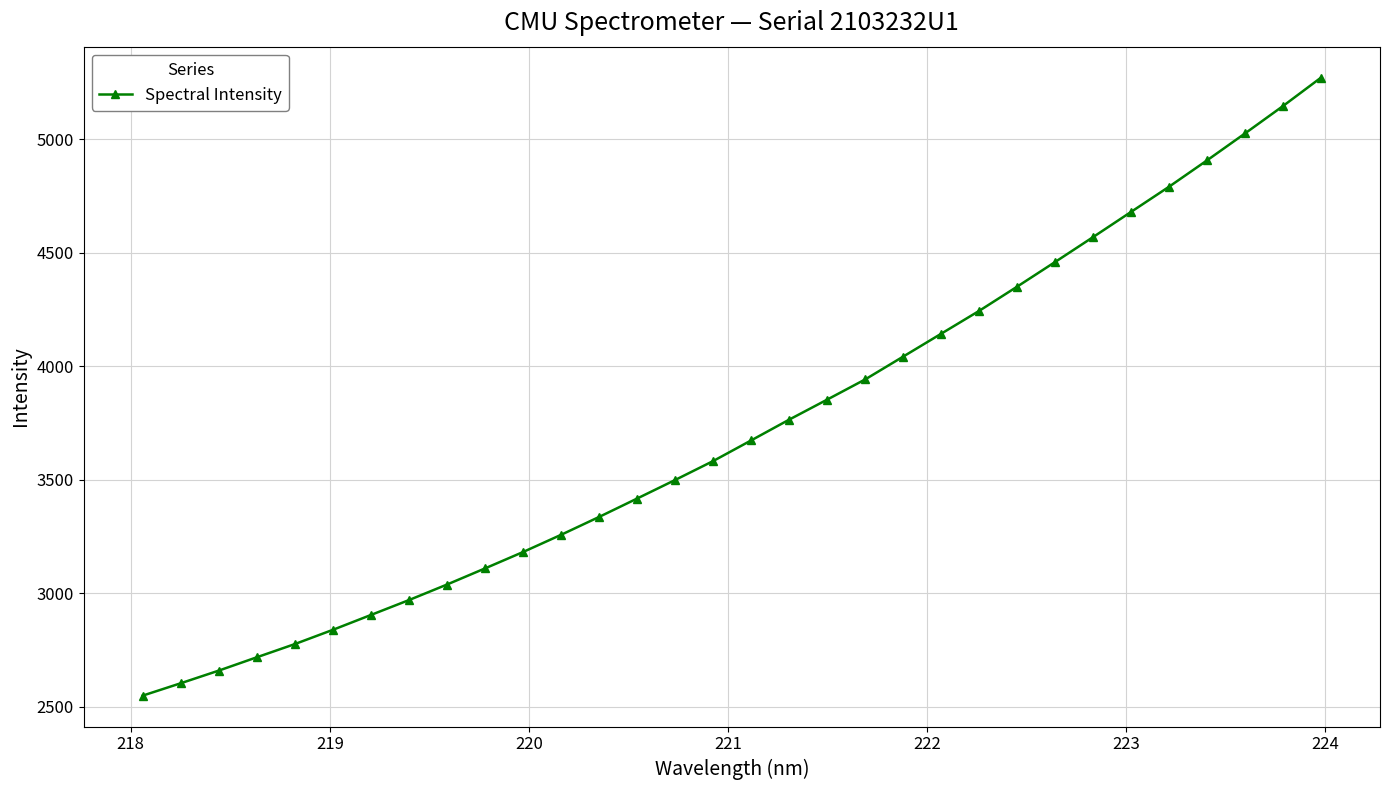

What is the sum of all values?

119320.2